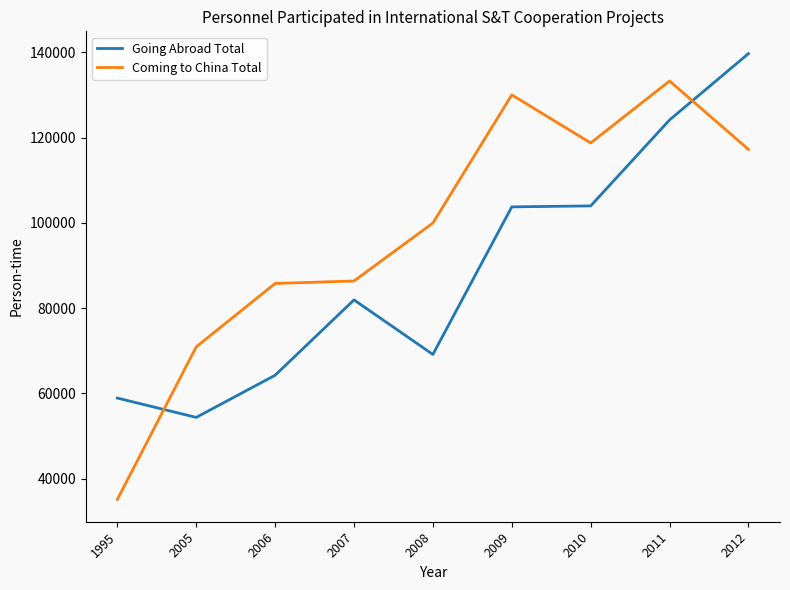

What is the difference between the second highest and second lowest values in the Going Abroad Total series?

65259